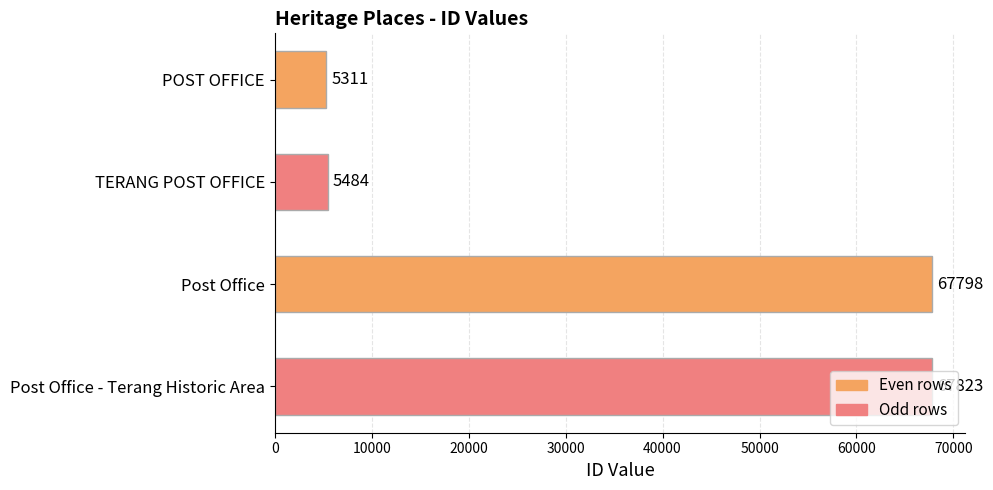

What is the change in value from POST OFFICE to Post Office?

+62487